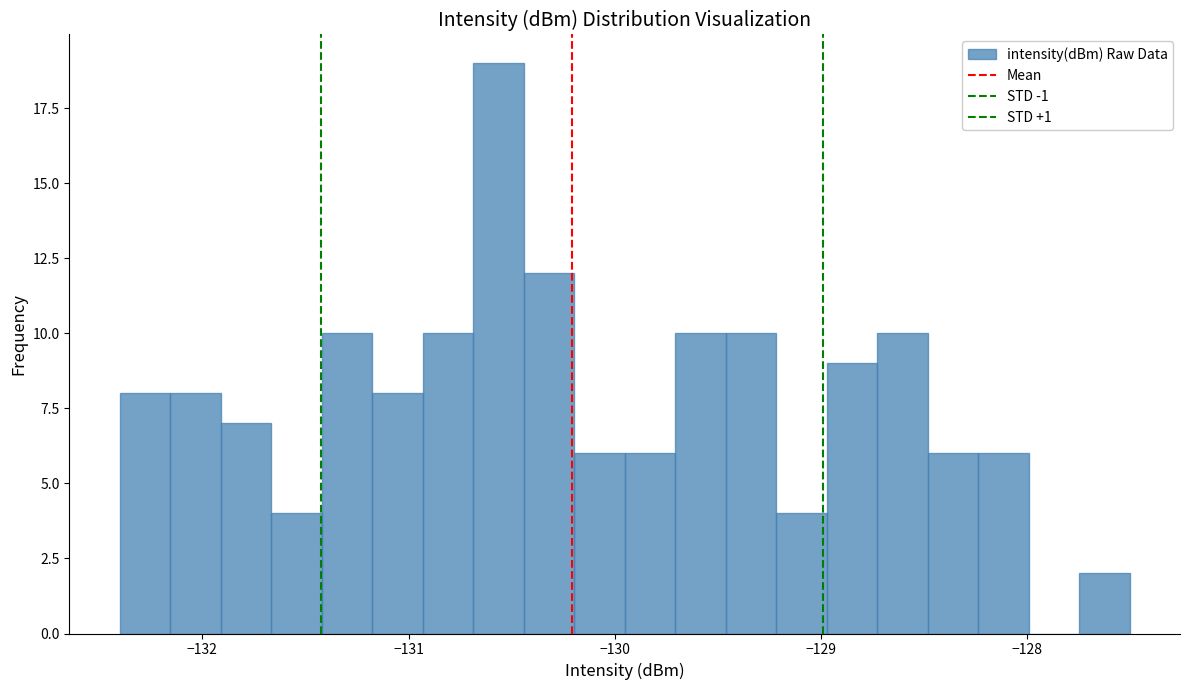

Around what value on the x-axis is the tallest bar? Give the approximate position of its centre, as read against the axis.

-130.6